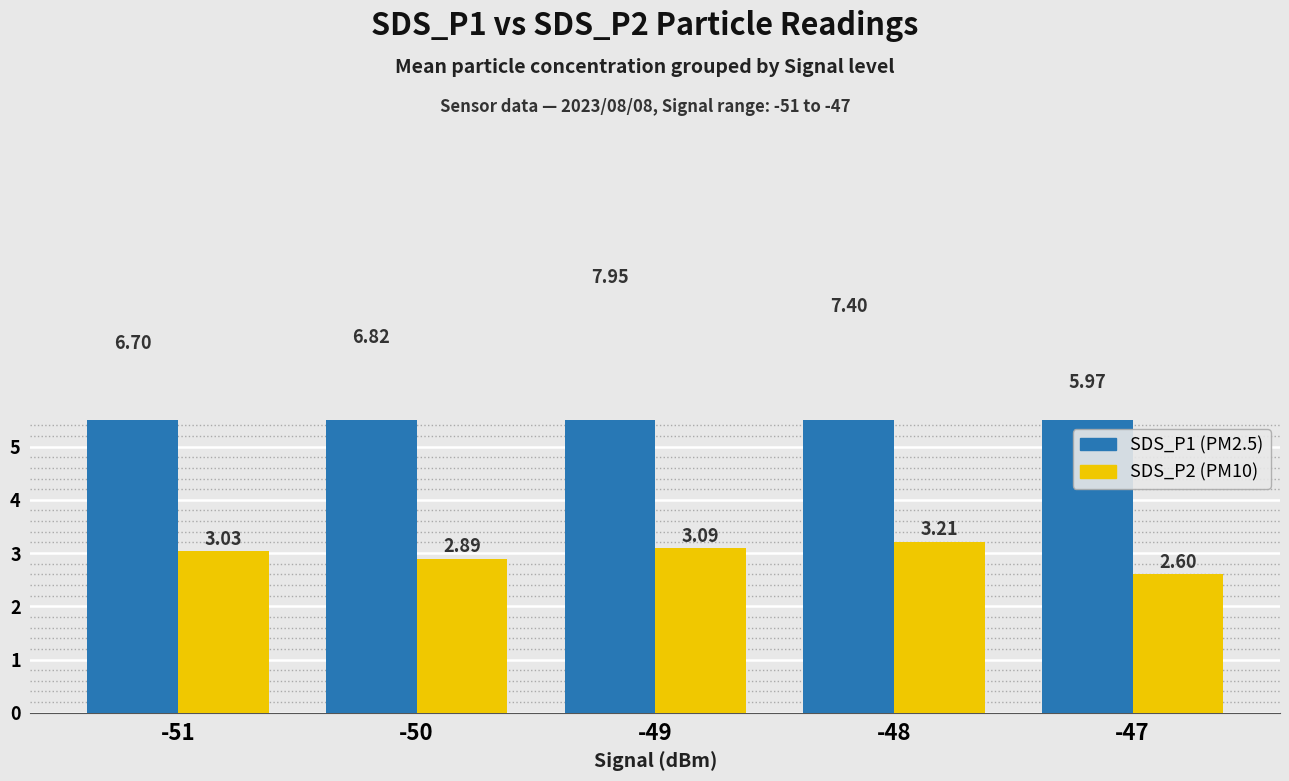

Where is SDS_P2 nearest to the value 2?

-47